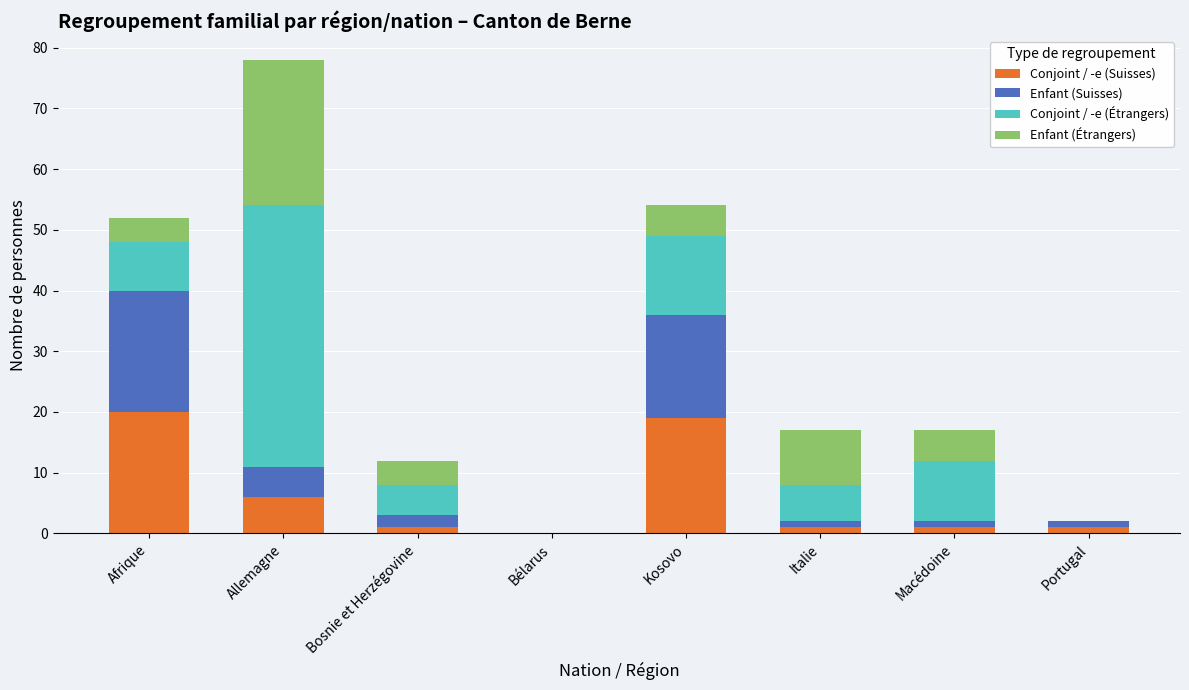

What is the sum of all Conjoint / -e (Suisses) values?

49